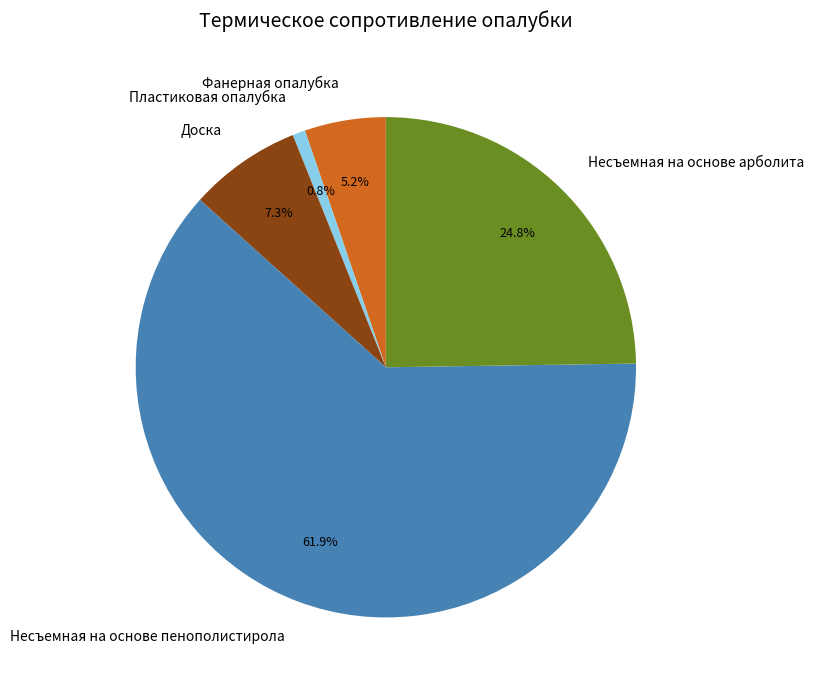

Rank the categories by value from highest to lowest.

Несъемная на основе пенополистирола, Несъемная на основе арболита, Доска, Фанерная опалубка, Пластиковая опалубка